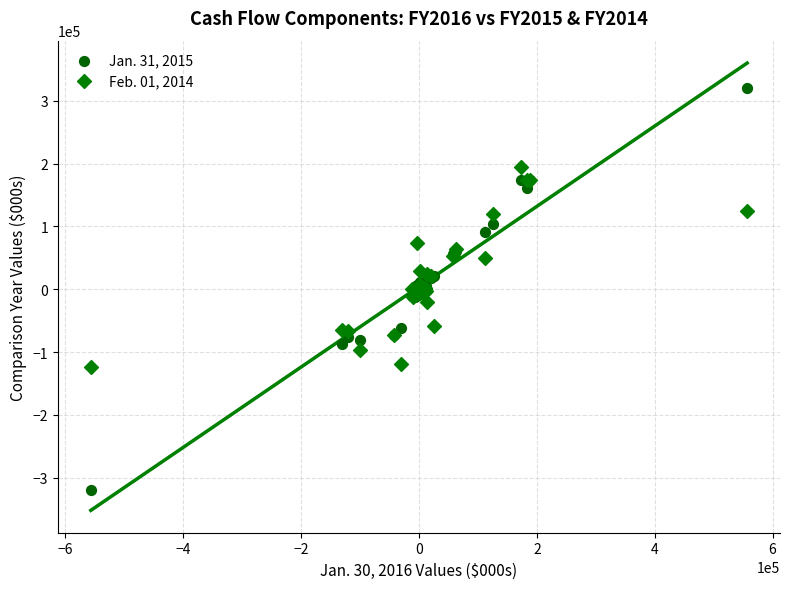

Which series reaches the minimum Y coordinate?

Jan. 31, 2015